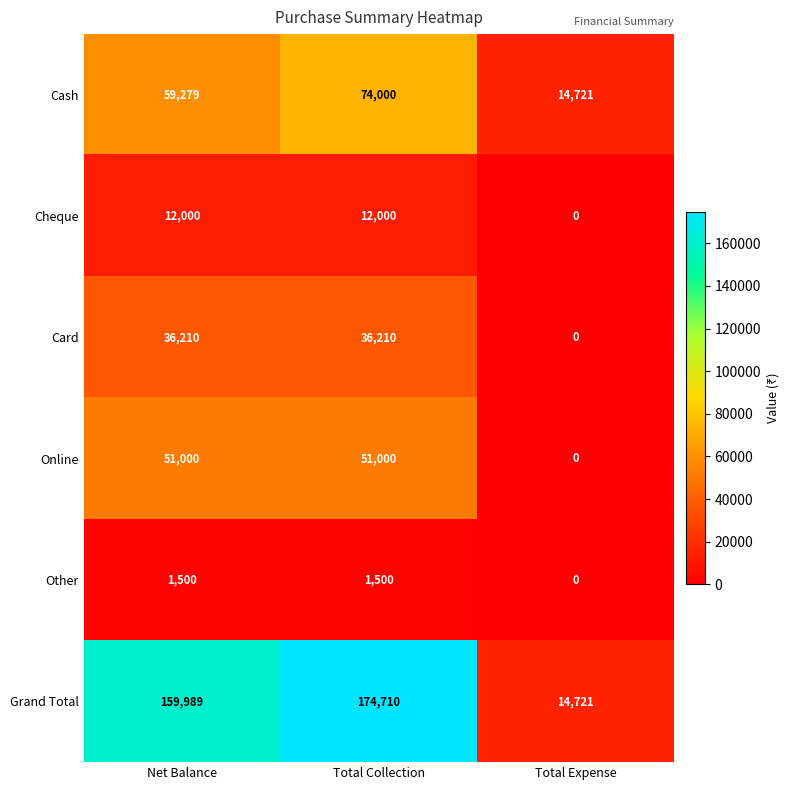

What is the difference between the second highest and minimum values in the Card series?

36210